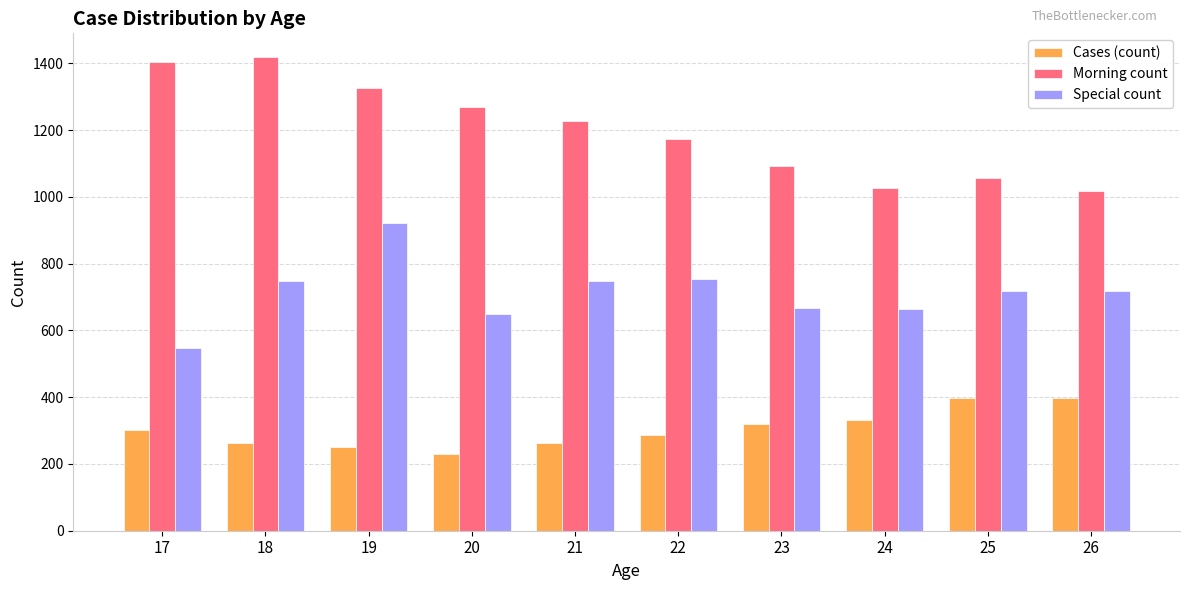

The value of Cases (count) at 19 is 396. True or false?

False